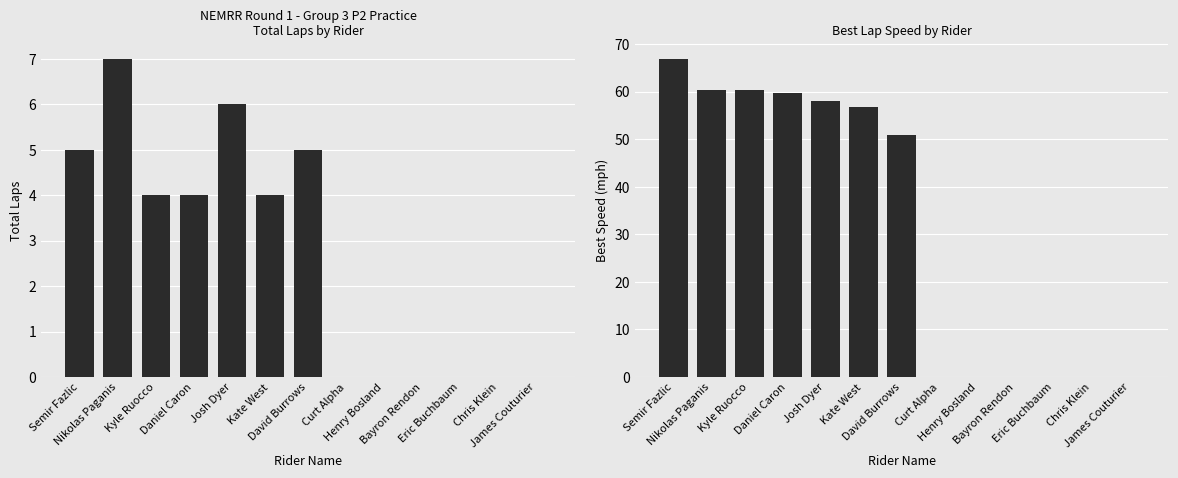

List the series in order of their peak value, highest first.

Best Speed, Total Laps